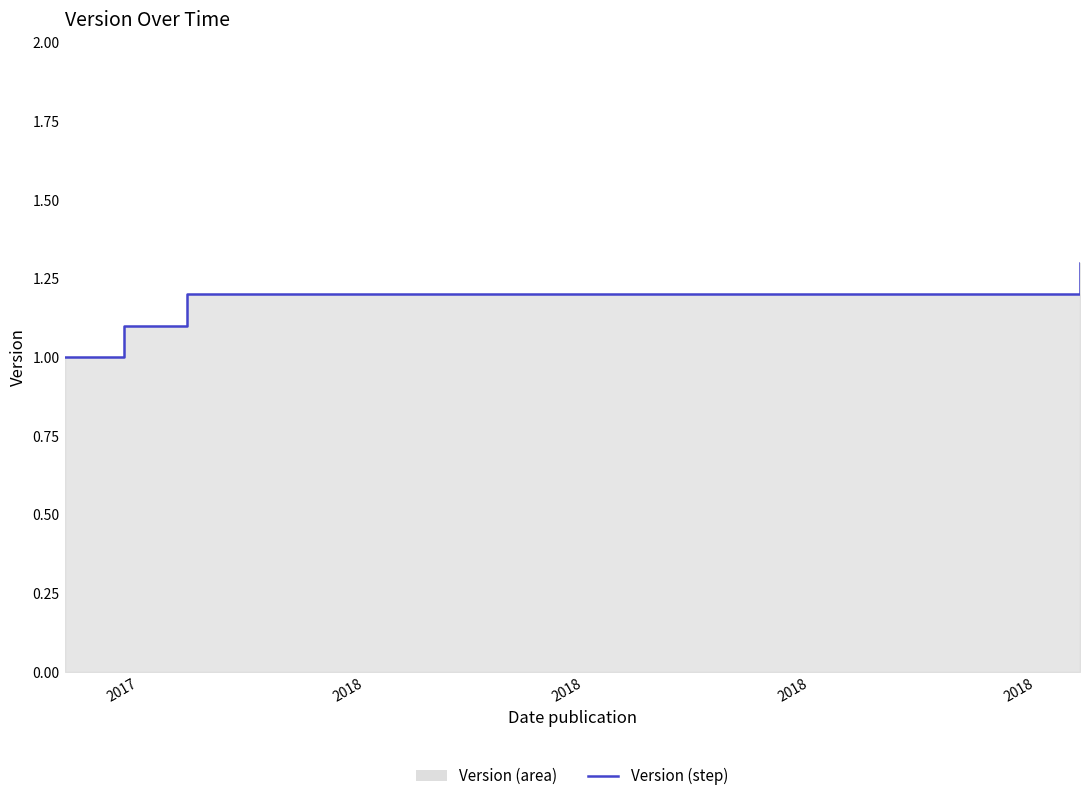

What is the value of the 4th point from the left?

1.1